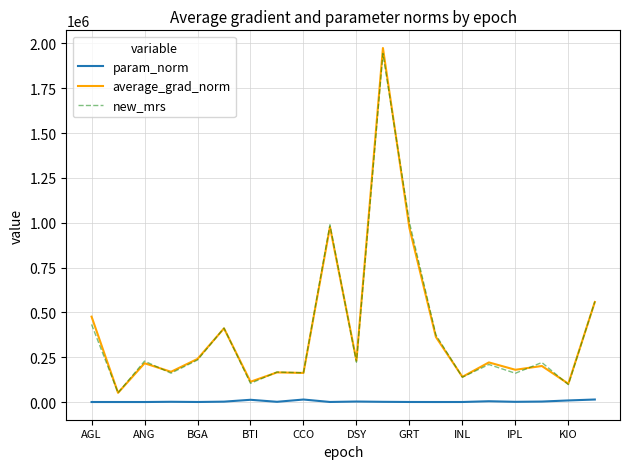

Which series has the widest spread of values?

average_grad_norm